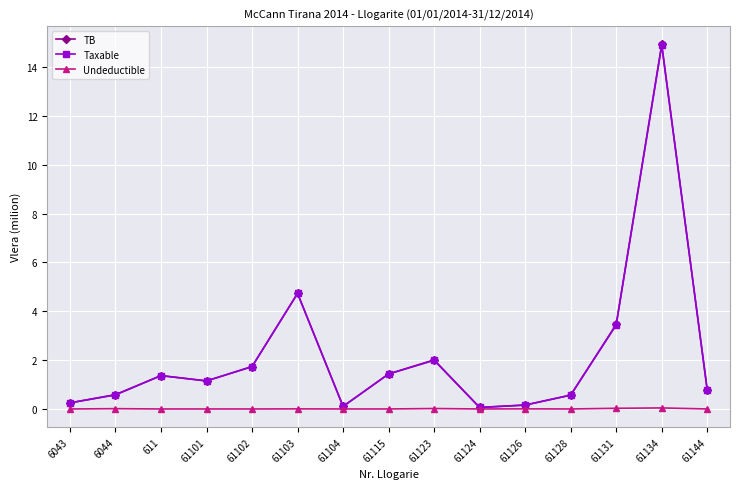

What are all the series names shown in the legend?

TB, Taxable, Undeductible